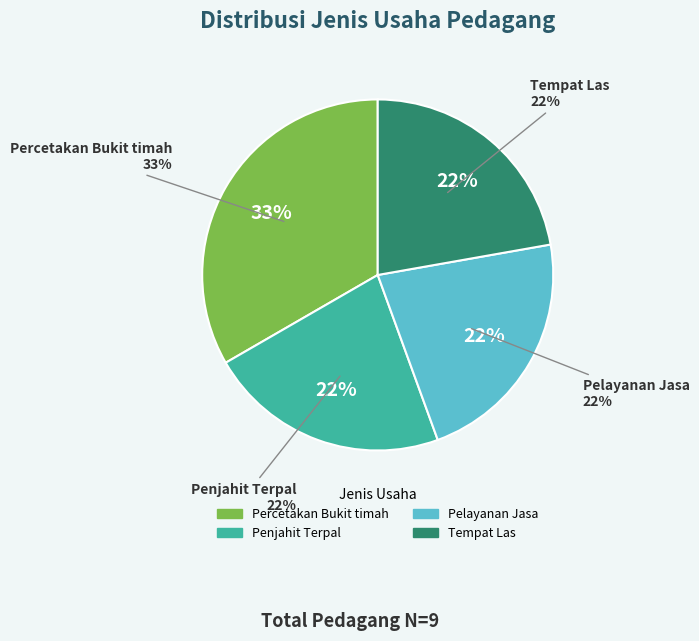

True or false: Herijati Tantijono alias Tan Tjhiu Hong accounts for 13% of the total.

False